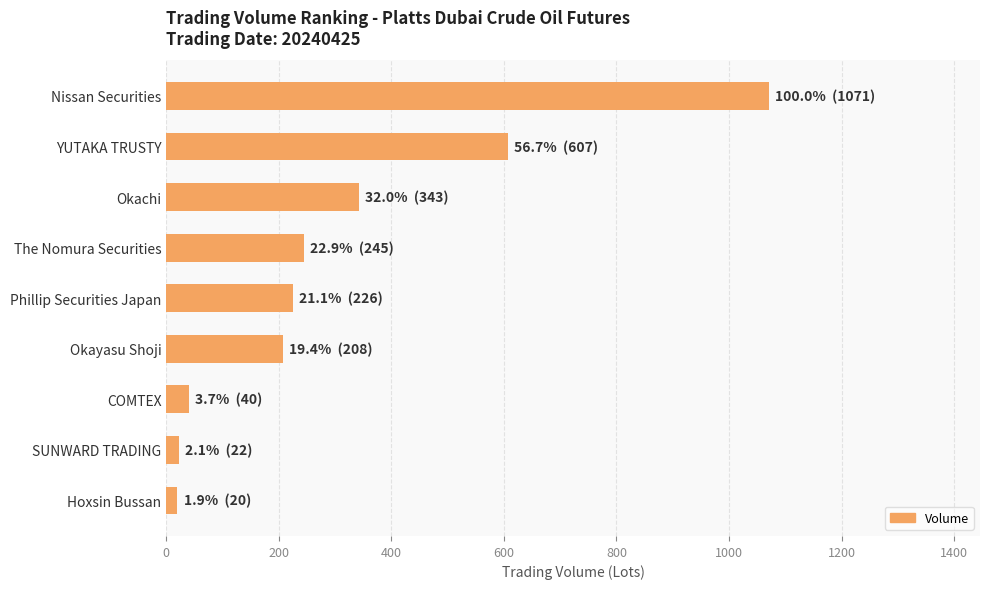

What is the value of the 3rd bar from the top?

343